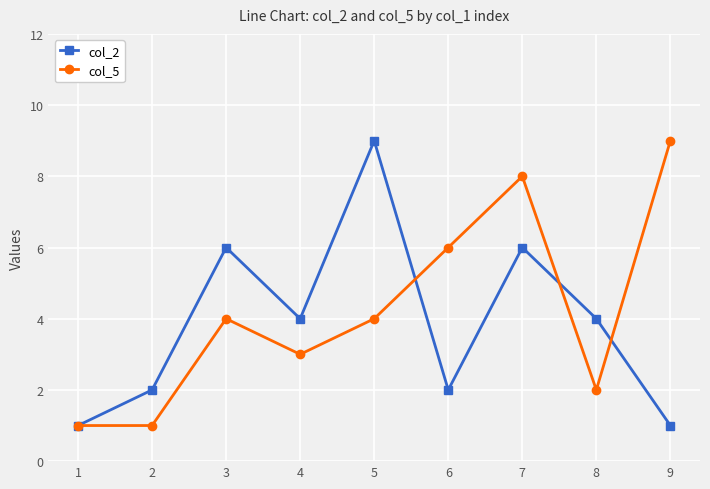

Reading left to right, extract all data points from this chart.

col_2: 1	2	6	4	9	2	6	4	1
col_5: 1	1	4	3	4	6	8	2	9